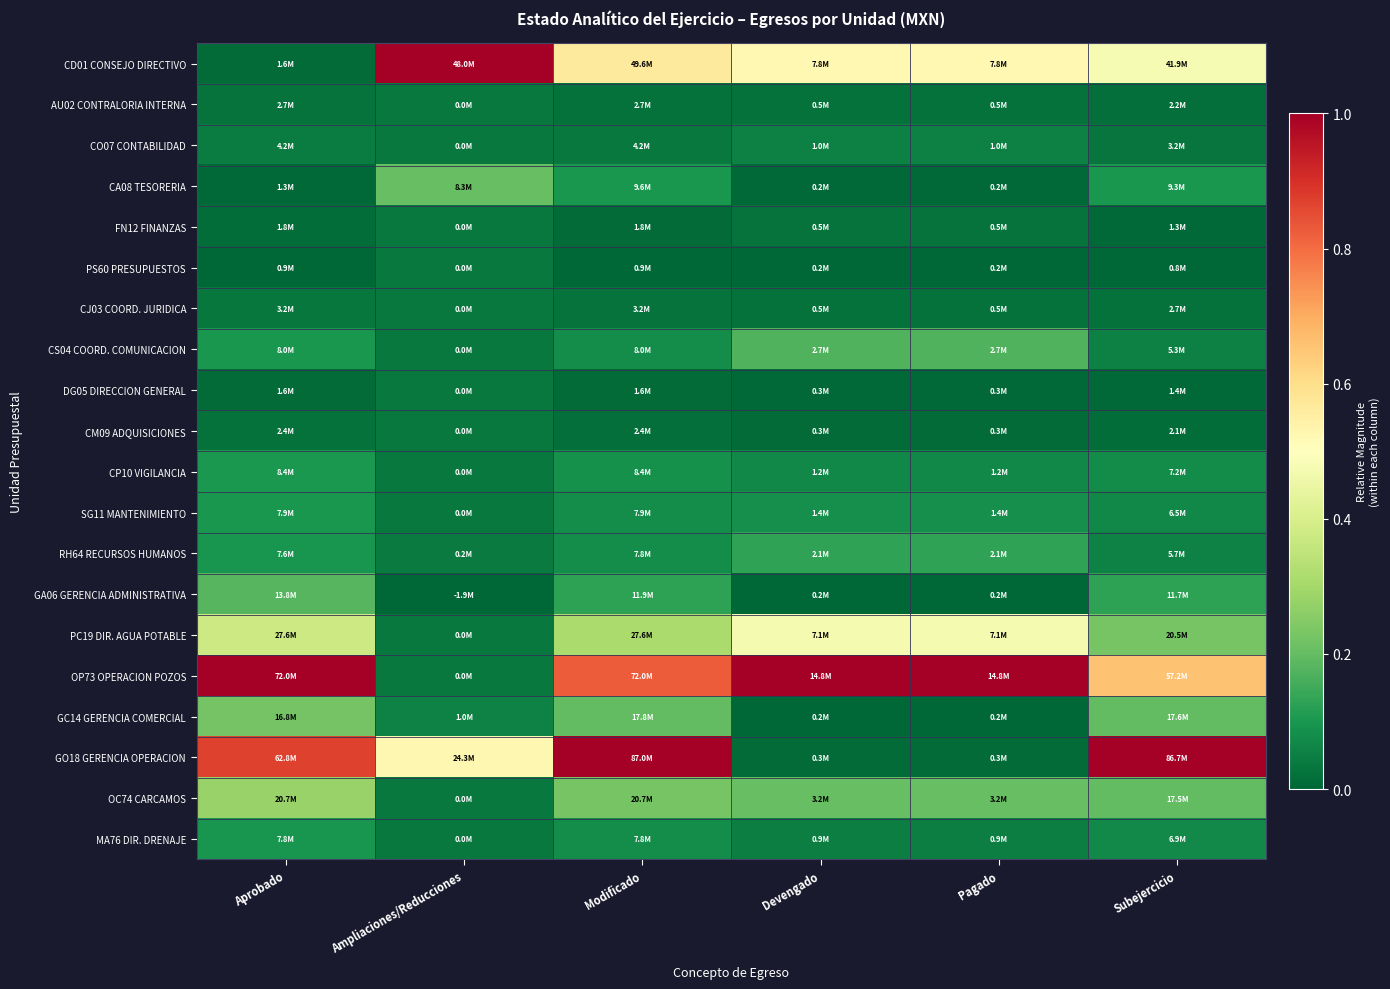

Between Subejercicio and Modificado, which is larger?

Modificado